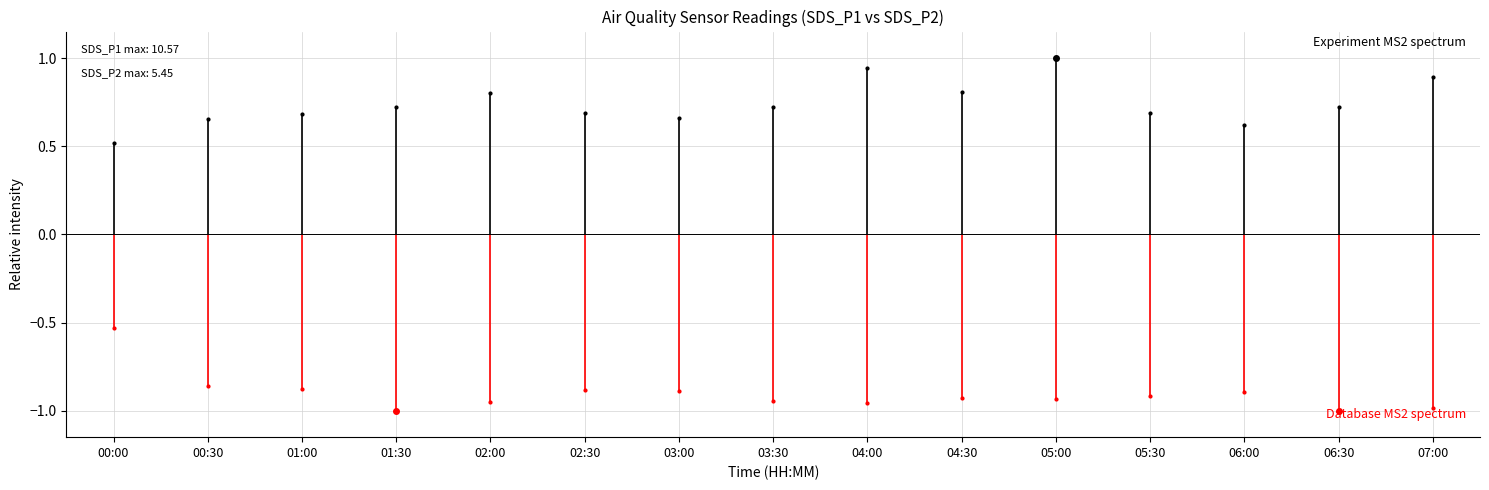

What is the minimum value for Database MS2 spectrum?

-1